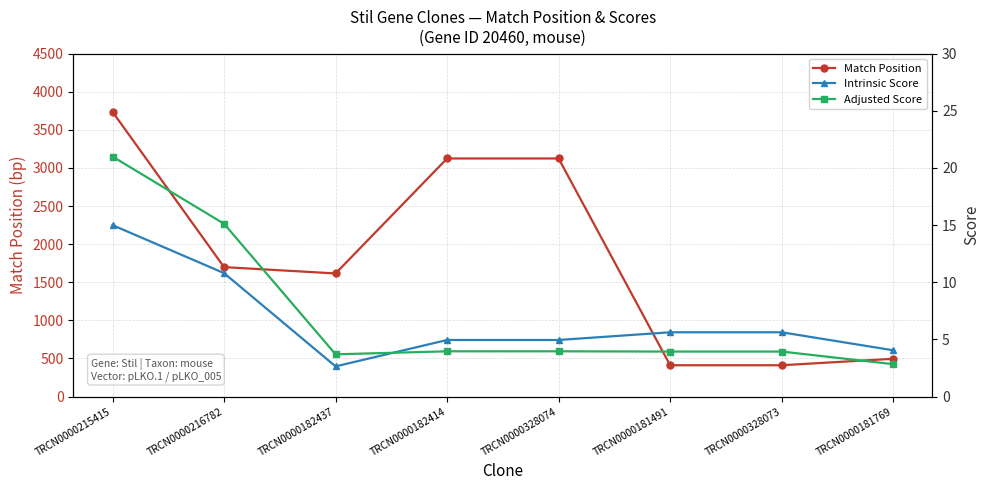

How many data points does each series have?

8